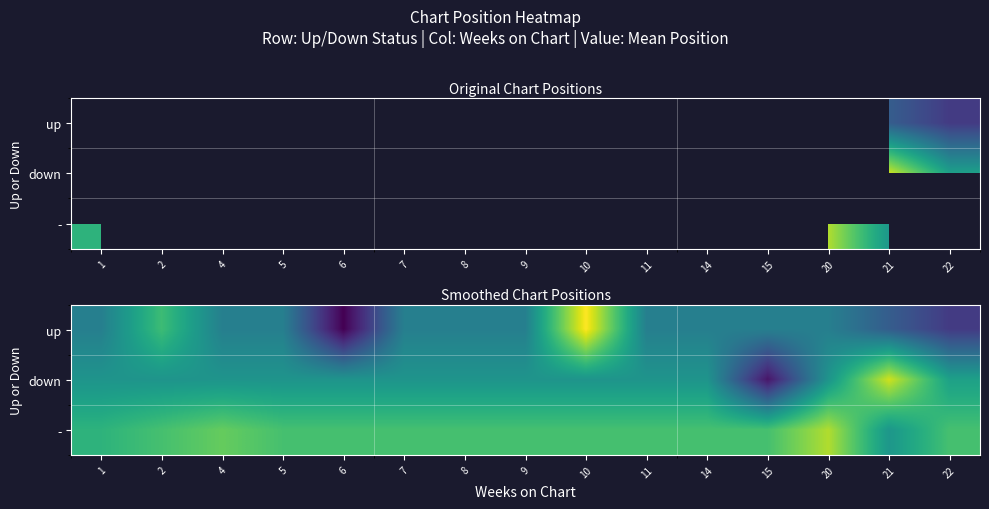

Is the value of down at 7 greater than the value of - at 4?

No